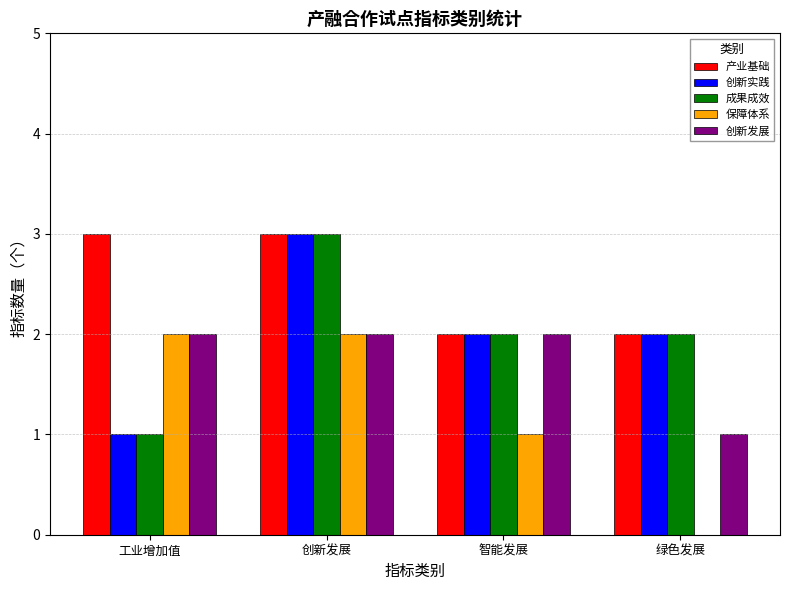

Does the chart contain stacked bars?

No